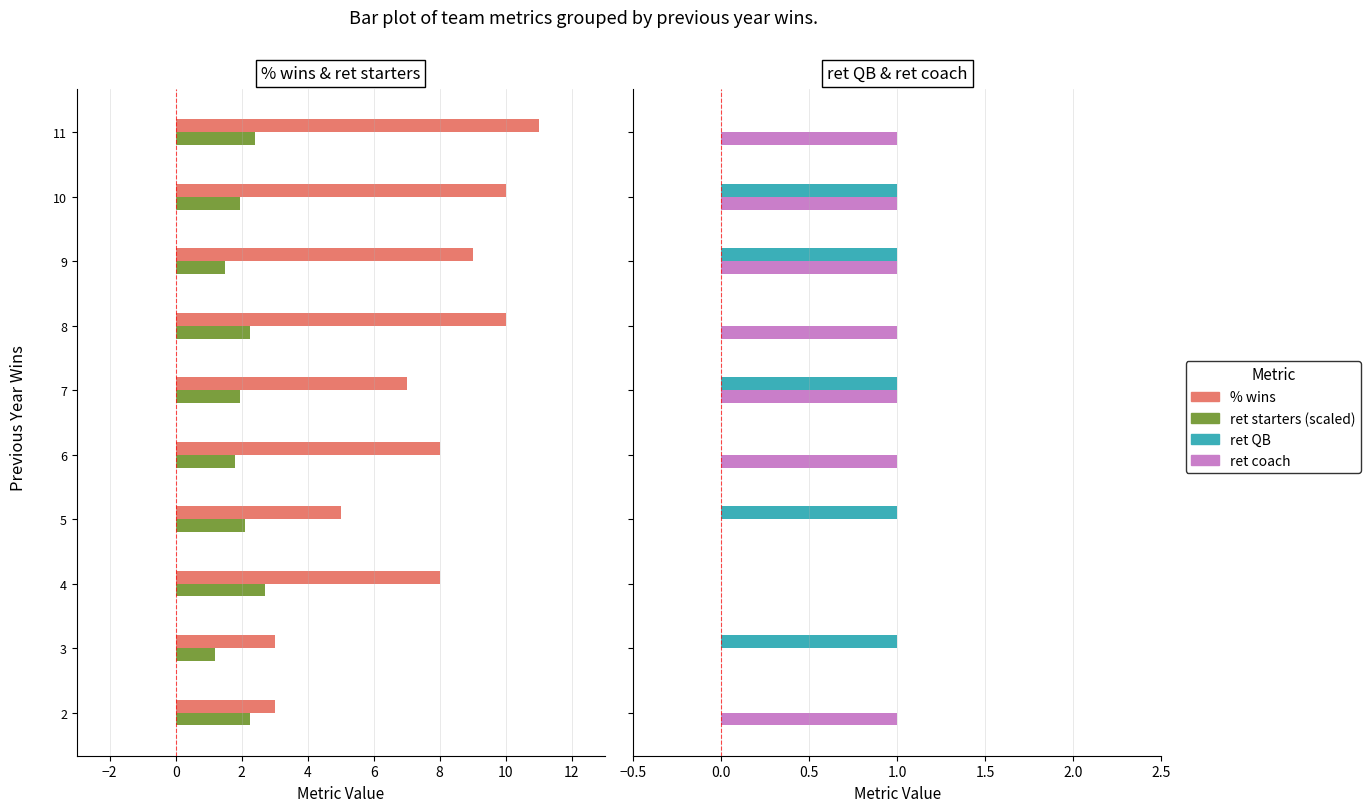

Is it true that % wins equals 7.6 at 11?

False